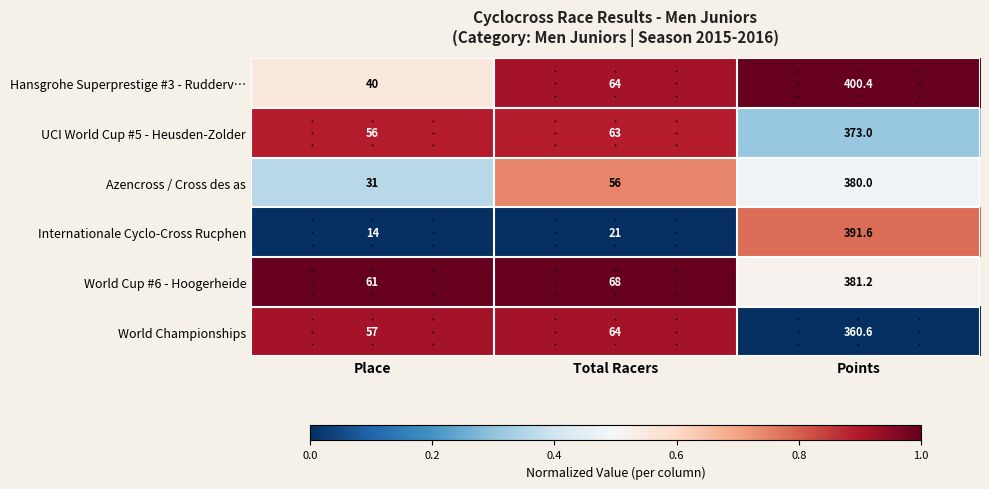

What is the difference between the maximum and minimum values in the Azencross / Cross des as series?

349.0